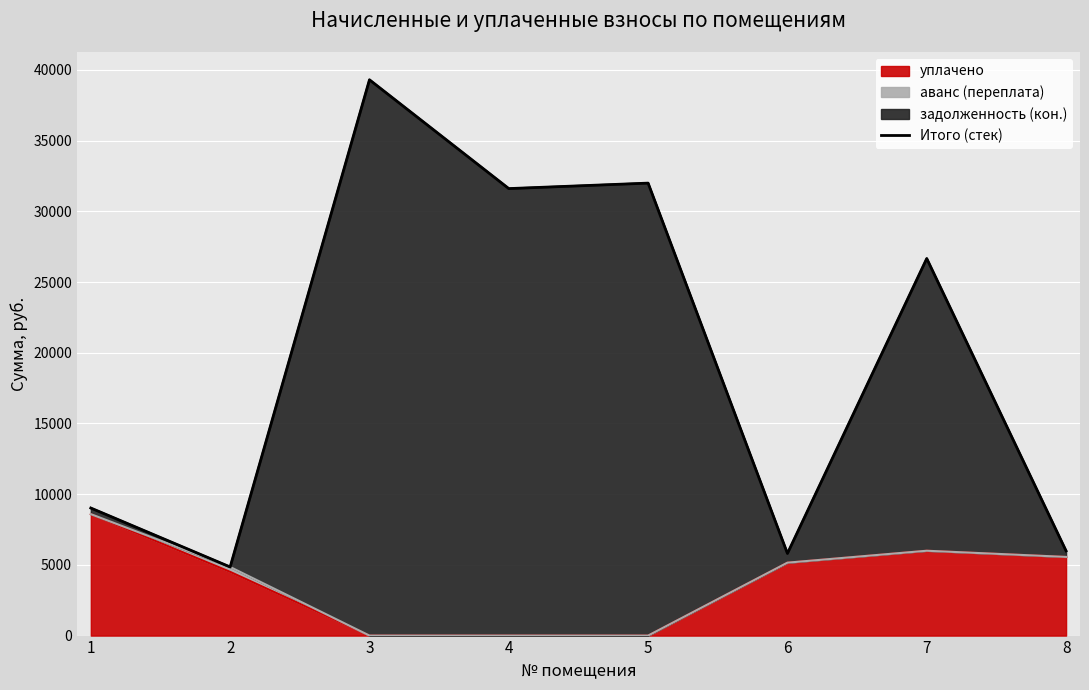

List the labels in order of value, smallest first.

2, 6, 8, 1, 7, 4, 5, 3